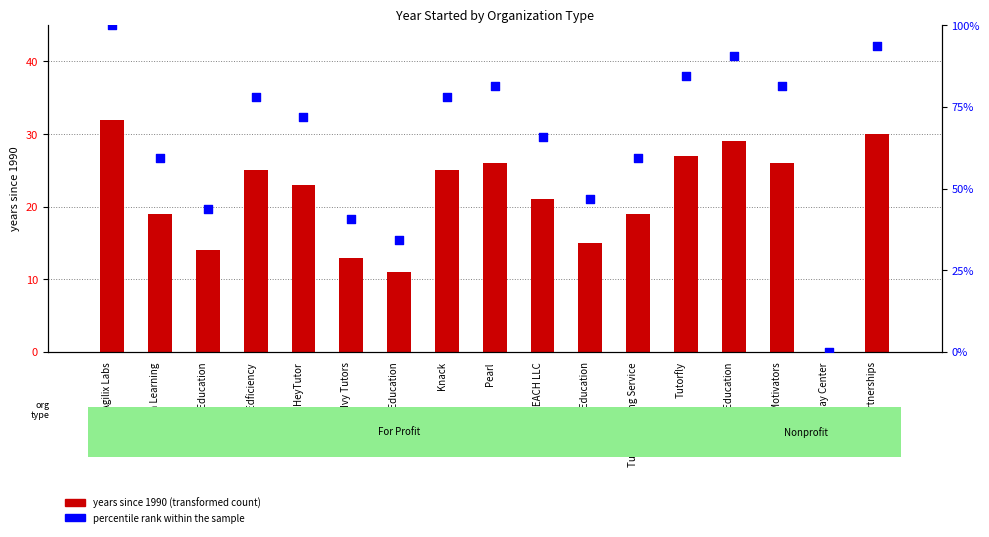

At how many categories does at least one series exceed 41?

14